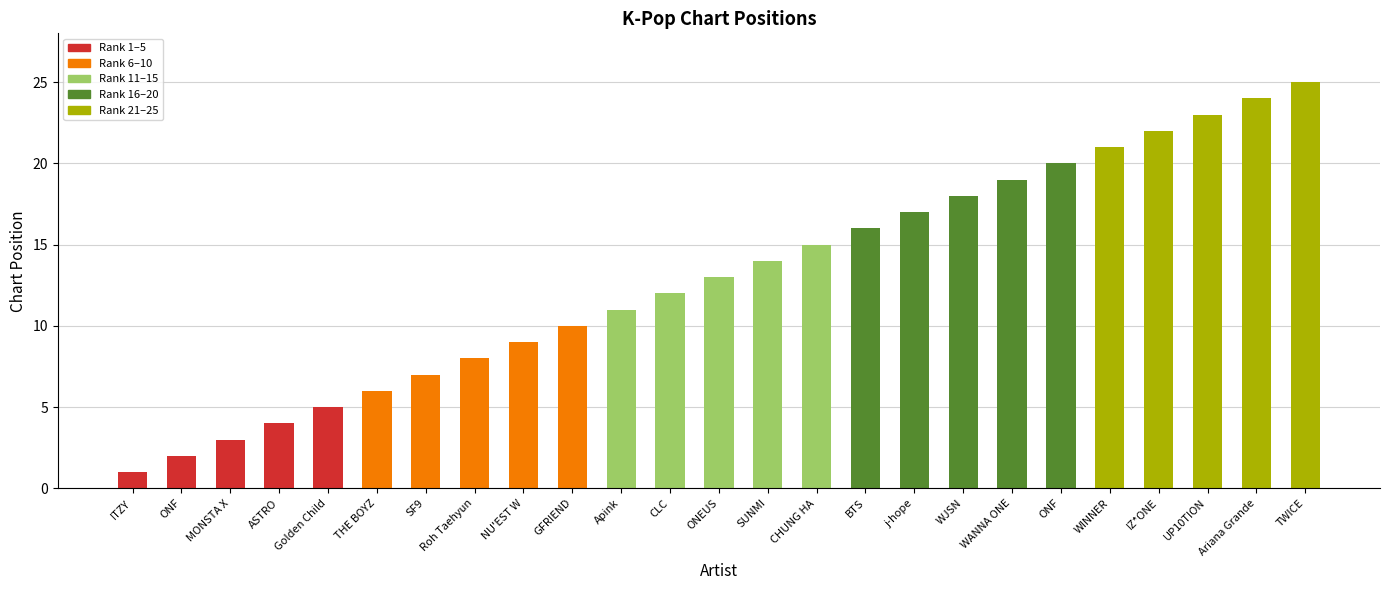

How many data points does each series have?

25